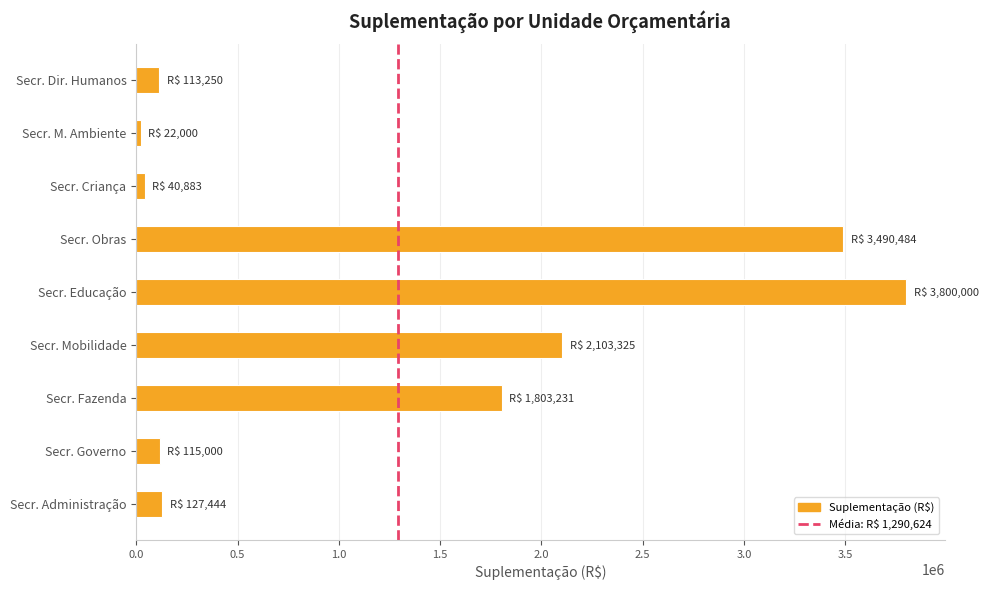

Where is the data nearest to the value 1911000?

Secr. Fazenda